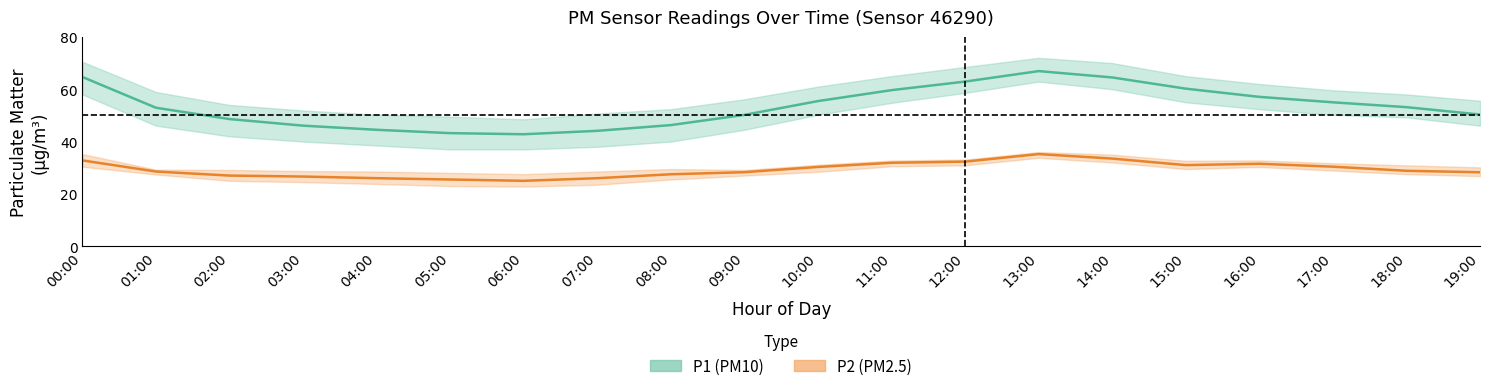

What is the average value of the P1 (PM10) series?

53.4